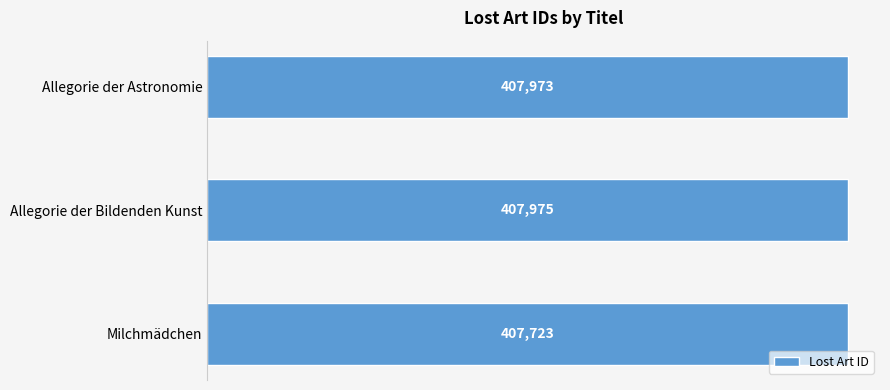

What is the ratio of the value at Allegorie der Astronomie to the value at Milchmädchen?

1.0